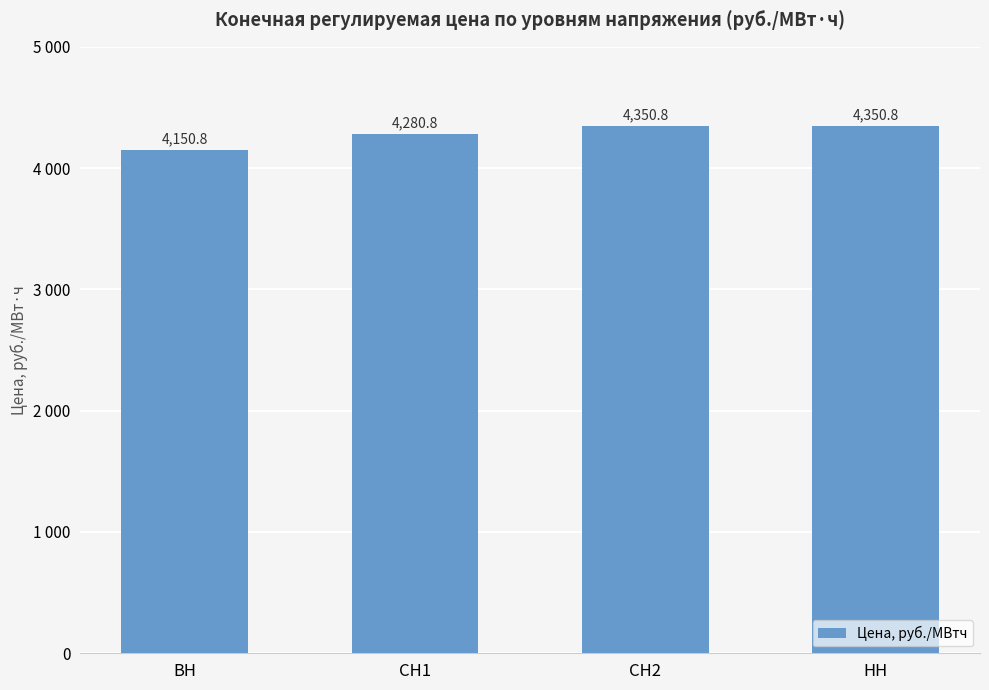

List the labels in order of value, smallest first.

ВН, СН1, СН2, НН